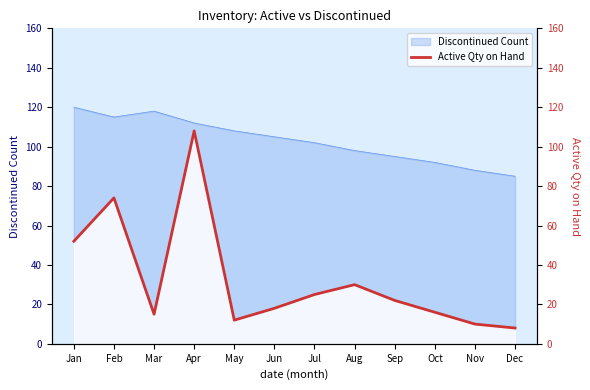

What is the minimum value for Discontinued Count?

85